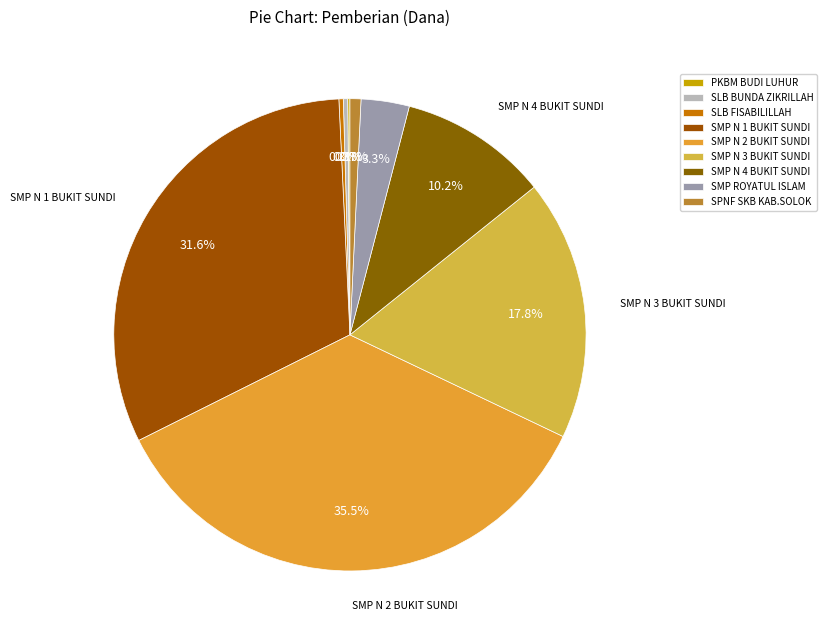

Rank the categories by value from highest to lowest.

SMP N 2 BUKIT SUNDI, SMP N 1 BUKIT SUNDI, SMP N 3 BUKIT SUNDI, SMP N 4 BUKIT SUNDI, SMP ROYATUL ISLAM, SPNF SKB KAB.SOLOK, SLB BUNDA ZIKRILLAH, SLB FISABILILLAH, PKBM BUDI LUHUR